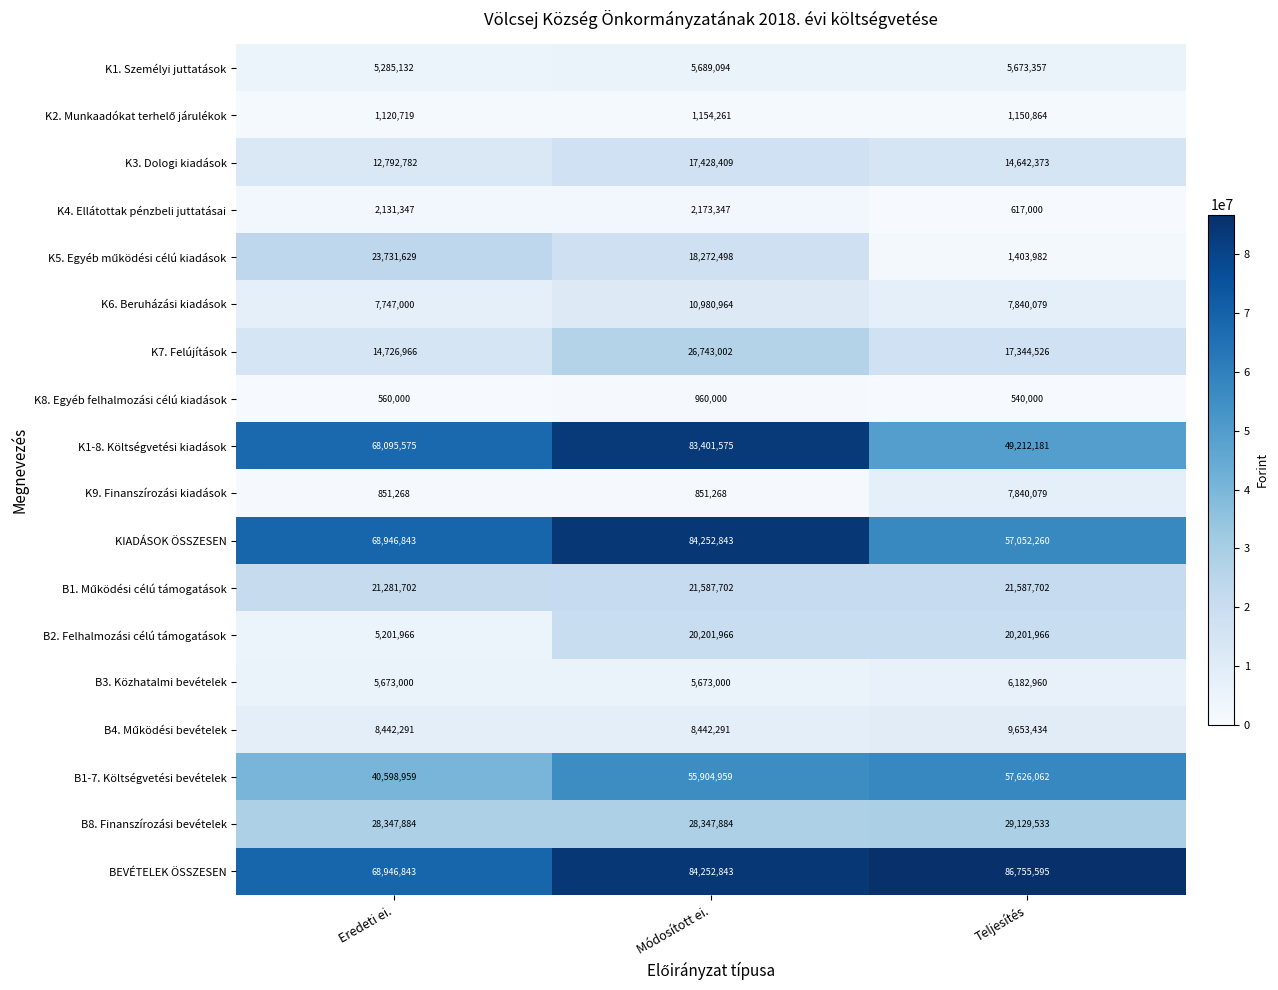

At which label does K1. Személyi juttatások first exceed 5673357?

Módosított ei.